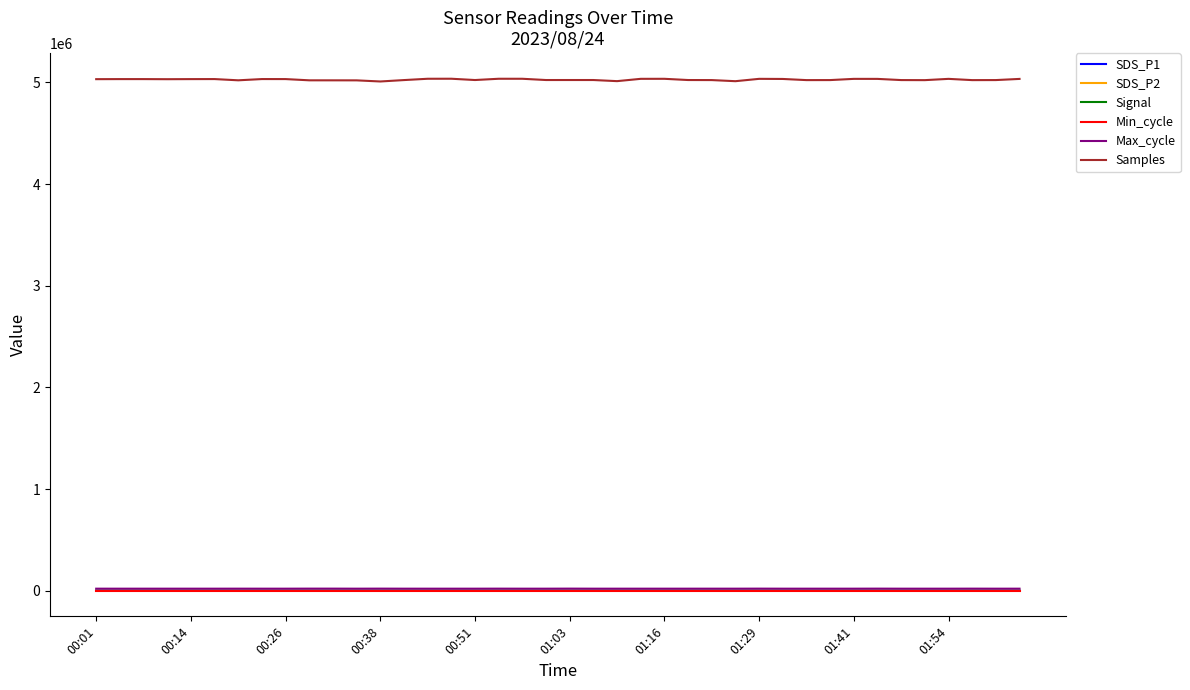

Which series has the largest range (max minus min)?

Samples